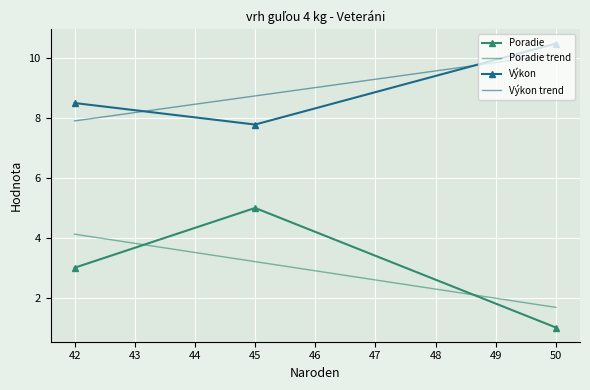

What is the average value of the Výkon series?

8.9